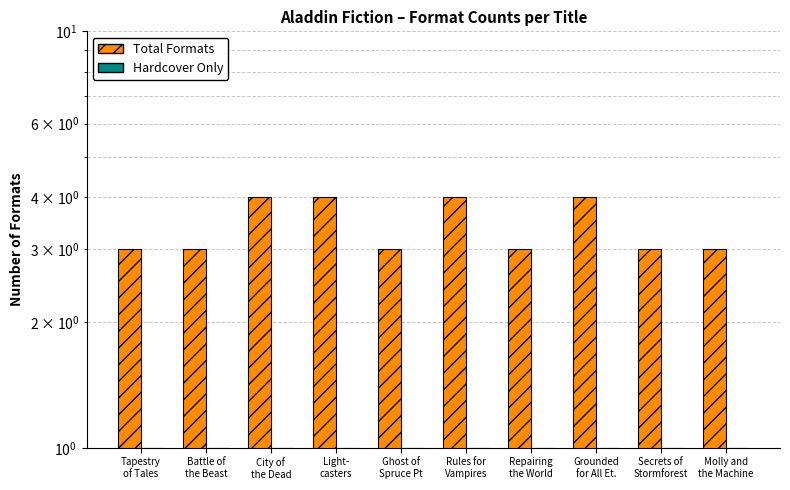

How many data points does each series have?

10